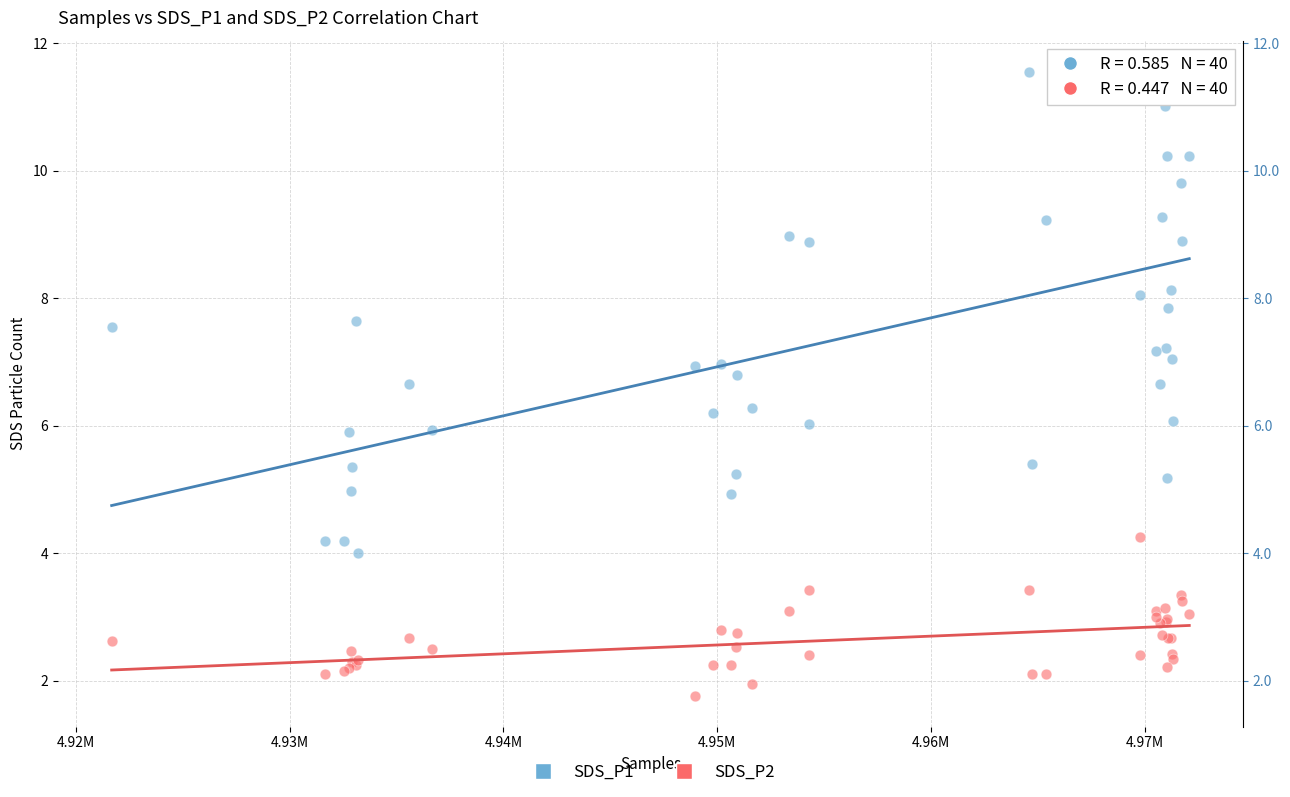

What are all the series names shown in the legend?

SDS_P1, SDS_P2